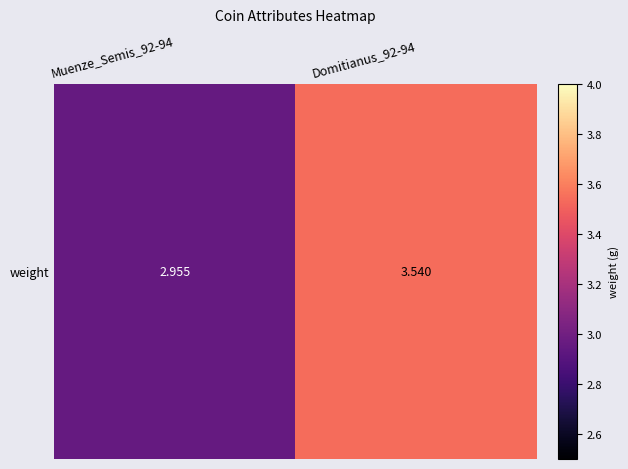

True or false: the data shows 3.0 at Muenze_Semis_92-94.

True